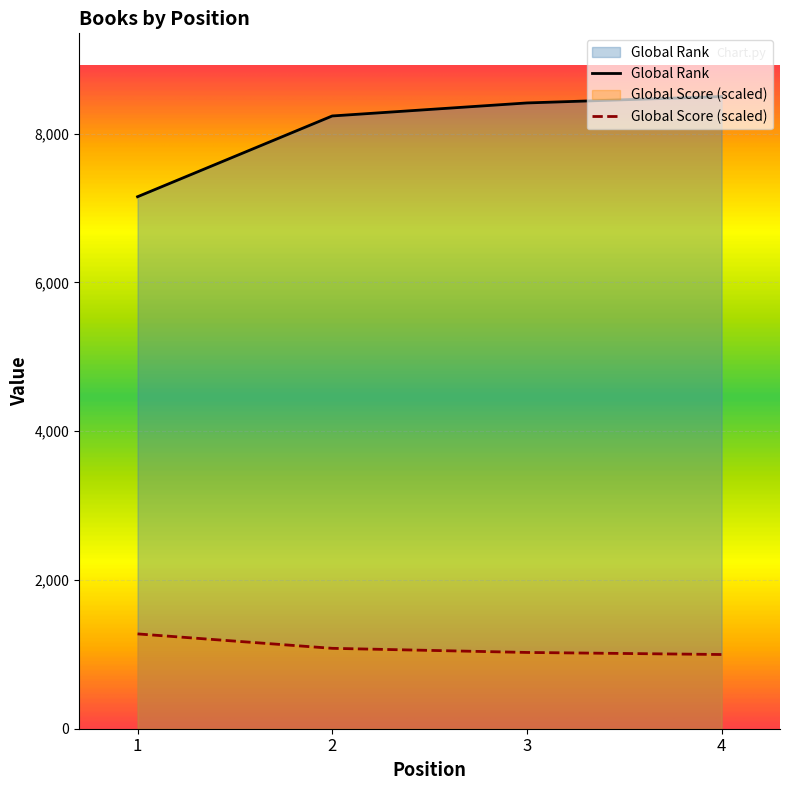

At which label is Global Rank closest to 7826?

2